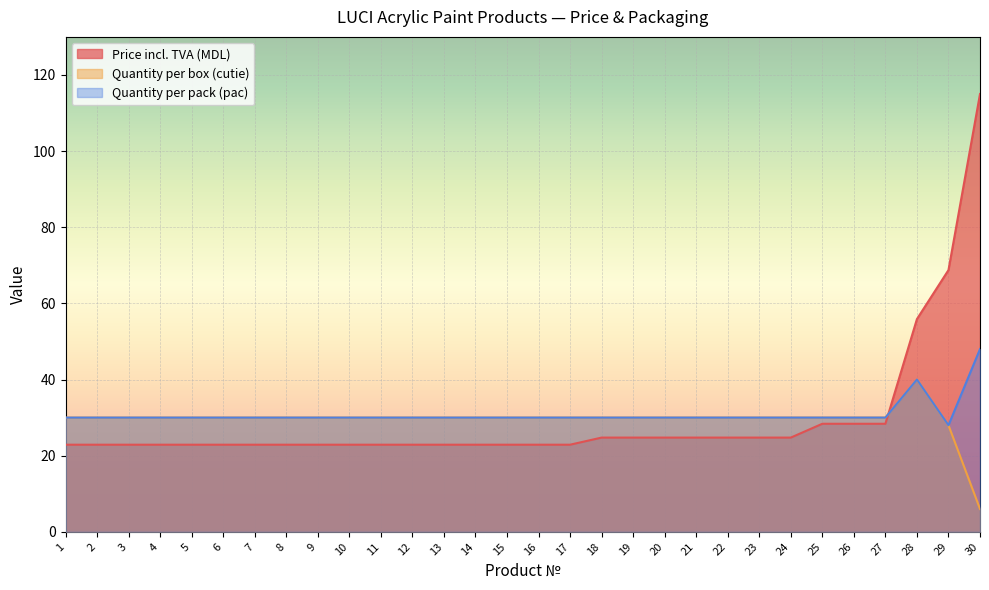

What is the difference between the maximum and minimum values in the Price incl. TVA (MDL) series?

92.1